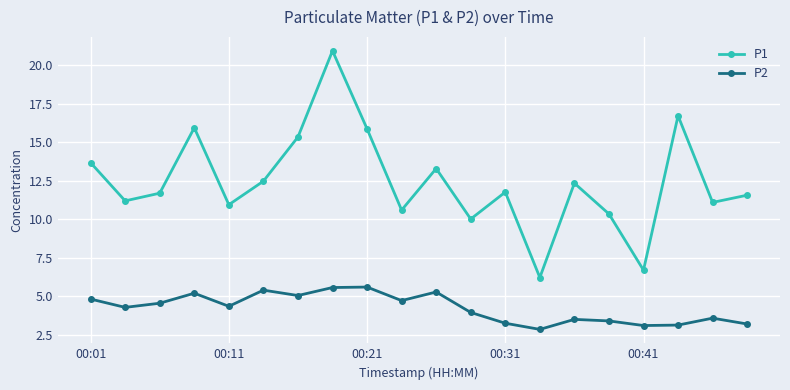

What are all the series names shown in the legend?

P1, P2